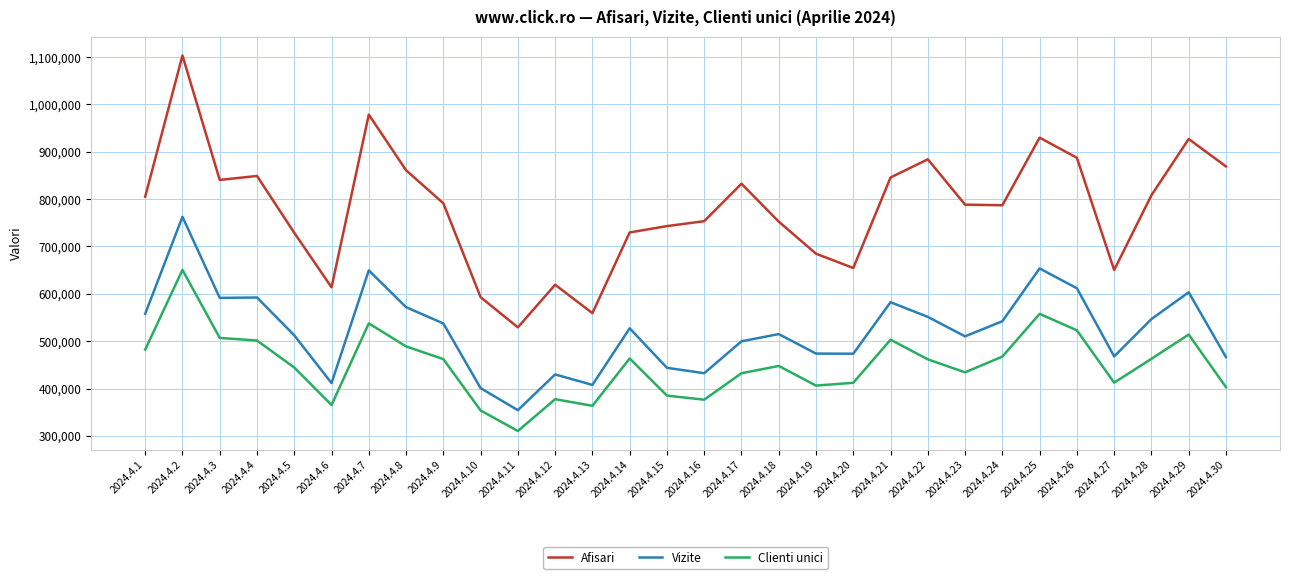

At which label does Clienti unici first exceed 461645?

2024.4.1